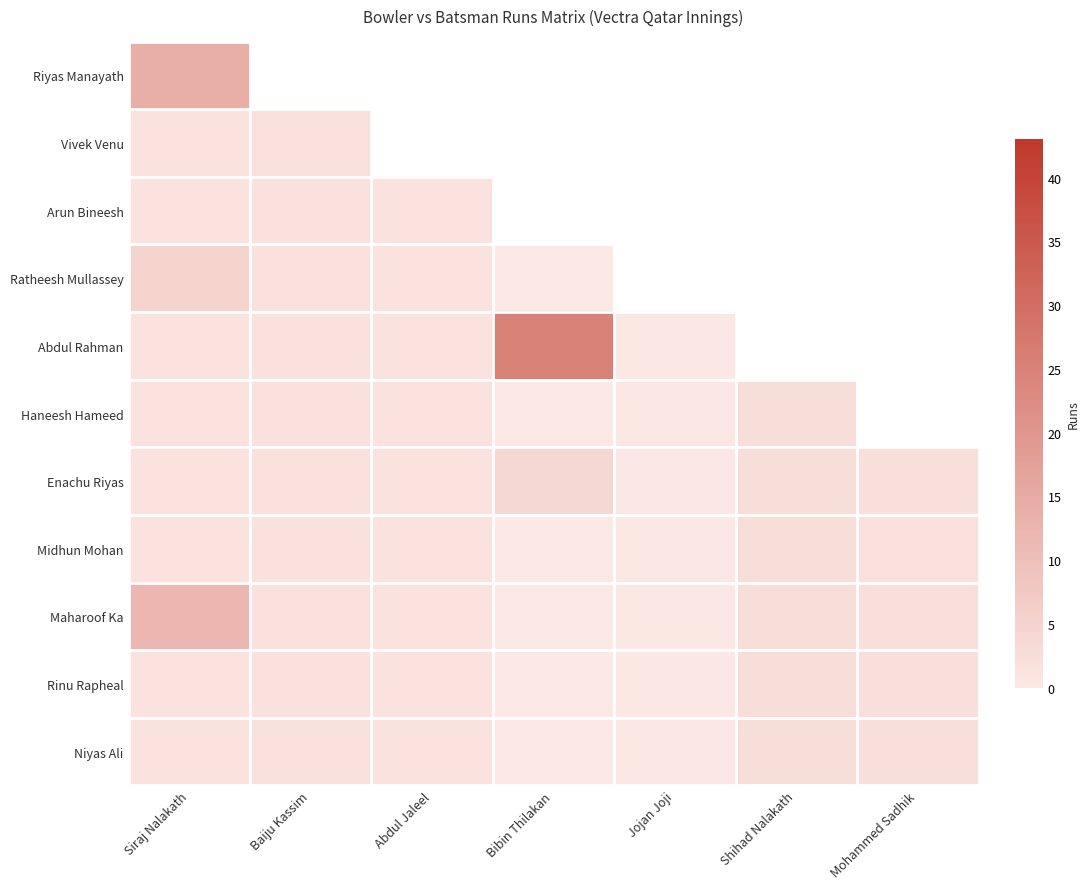

At which category is the sum across all series the highest?

Siraj Nalakath